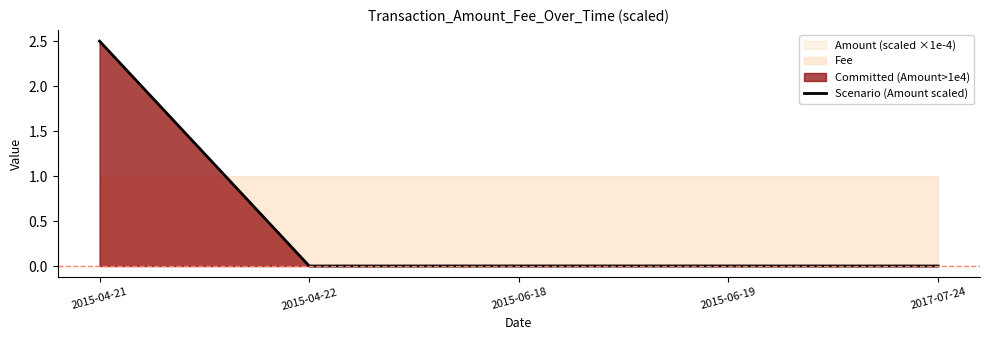

Which has a higher value, 2015-04-21 or 2015-06-18?

2015-04-21